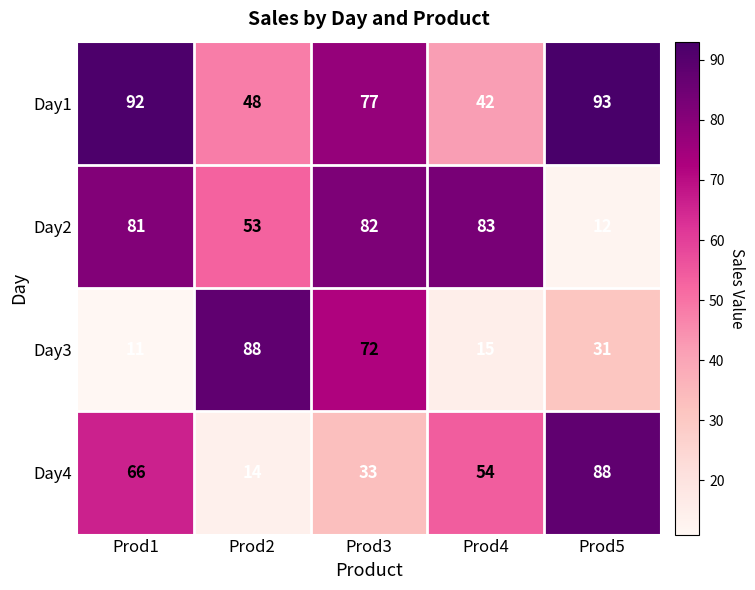

What is the total value across all series at Prod4?

194